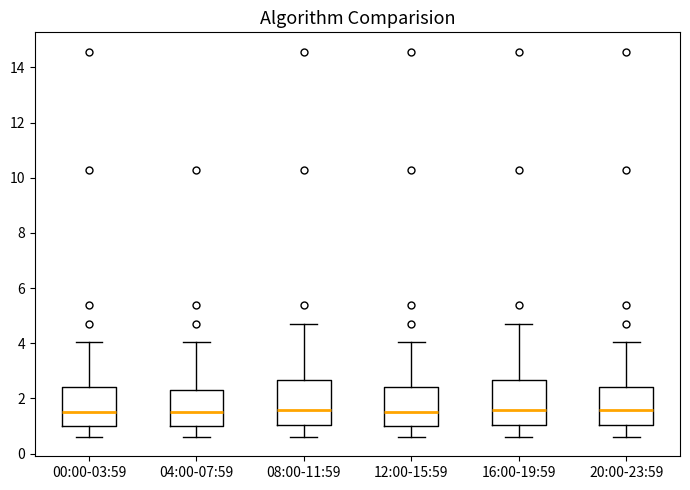

Reading left to right, read every box against the y-axis: the position of its median line, the range the box covers, and the ends of its whiskers. The values are not printed on the chart, so give them approximately, as read against the axis.

00:00-03:59: median 1.6, box 1.0 to 2.4, whiskers 0.6 to 4.0
04:00-07:59: median 1.6, box 1.0 to 2.4, whiskers 0.6 to 4.0
08:00-11:59: median 1.6, box 1.0 to 2.6, whiskers 0.6 to 4.8
12:00-15:59: median 1.6, box 1.0 to 2.4, whiskers 0.6 to 4.0
16:00-19:59: median 1.6, box 1.0 to 2.6, whiskers 0.6 to 4.8
20:00-23:59: median 1.6, box 1.0 to 2.4, whiskers 0.6 to 4.0